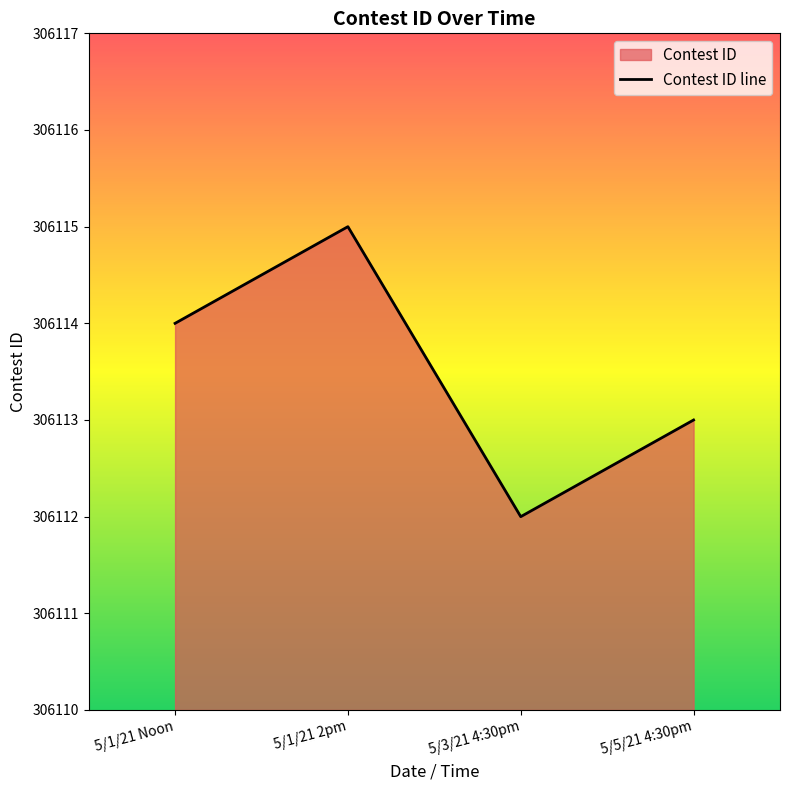

Which category has the highest value across all series?

5/1/21 2pm